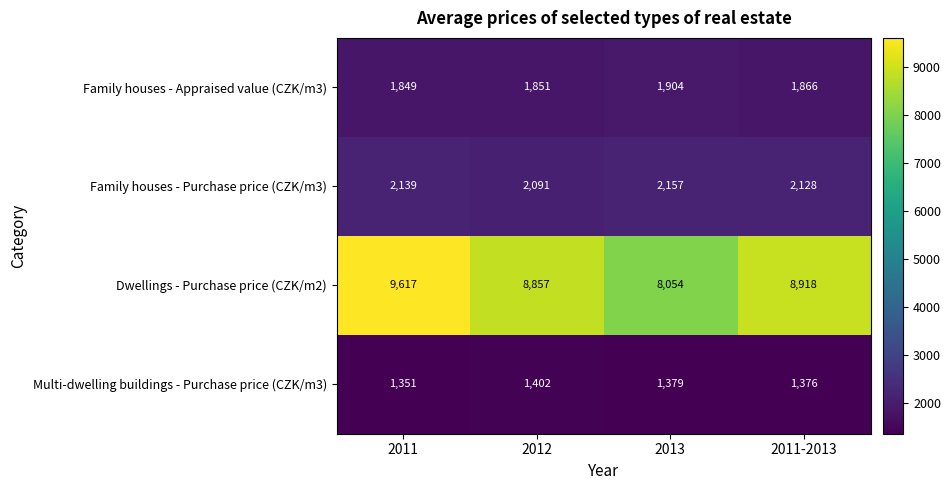

How many series are shown in this chart?

4